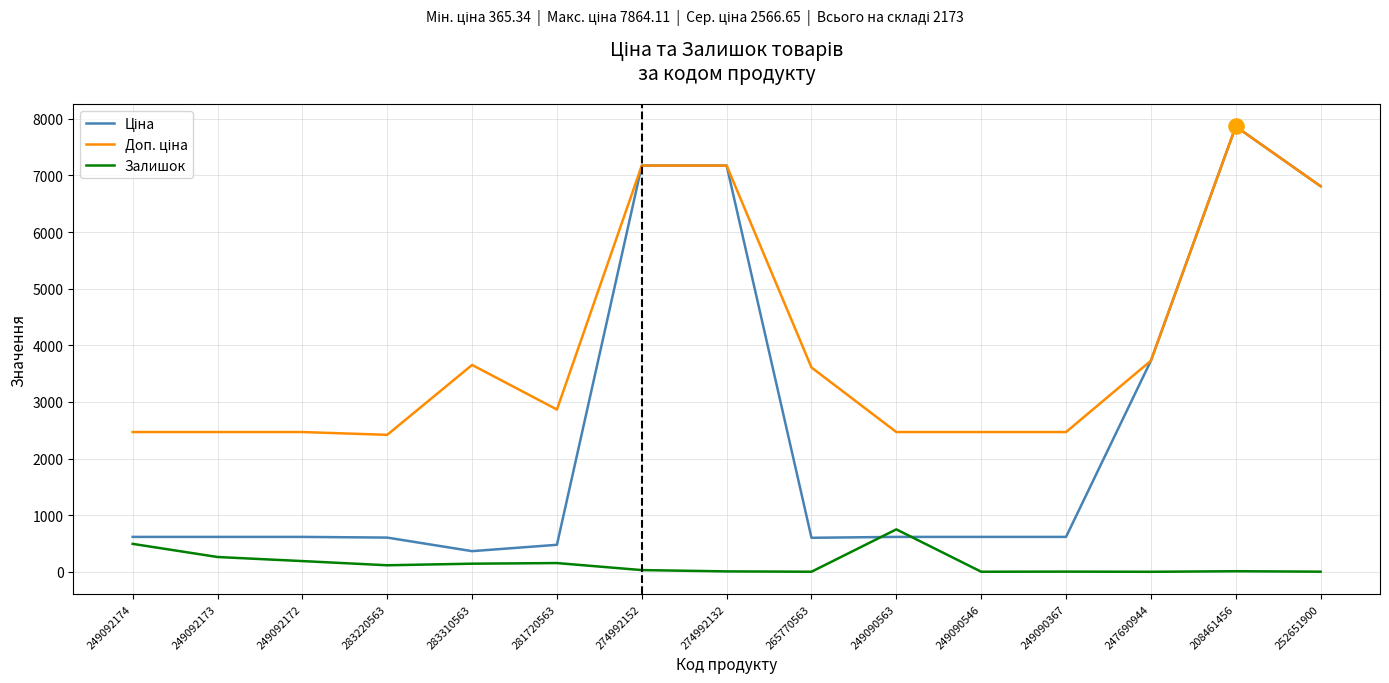

Is it true that Залишок equals 155.0 at 281720563?

True